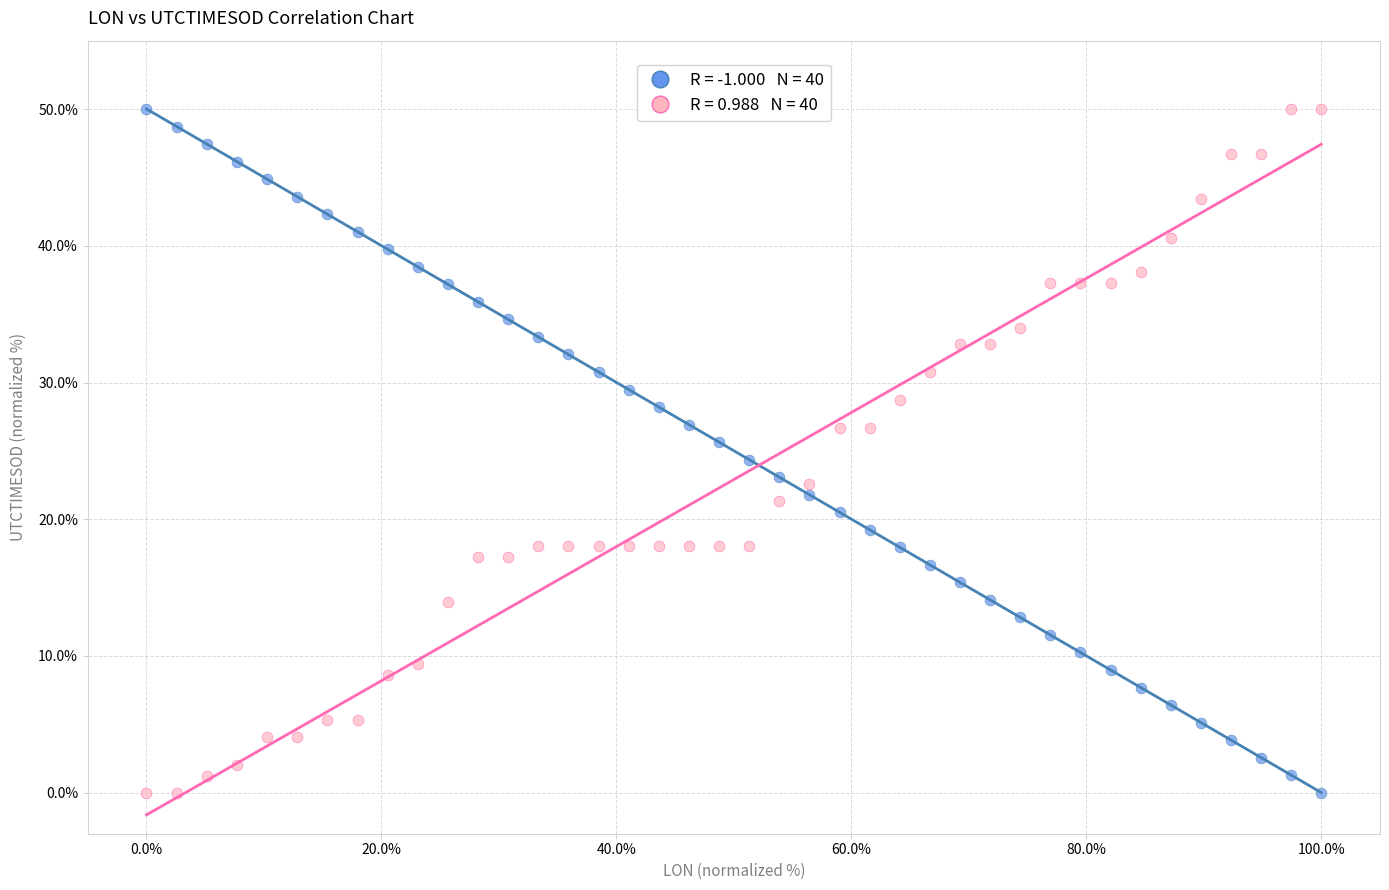

Across all data points, what is the range of Y values (max minus min)?

50.0